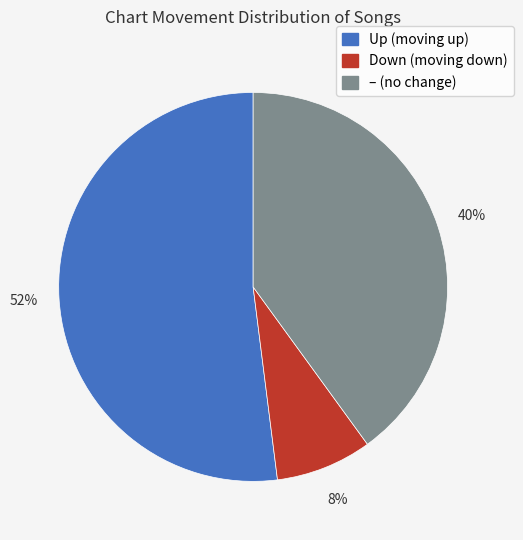

Does any single category account for the majority?

Yes